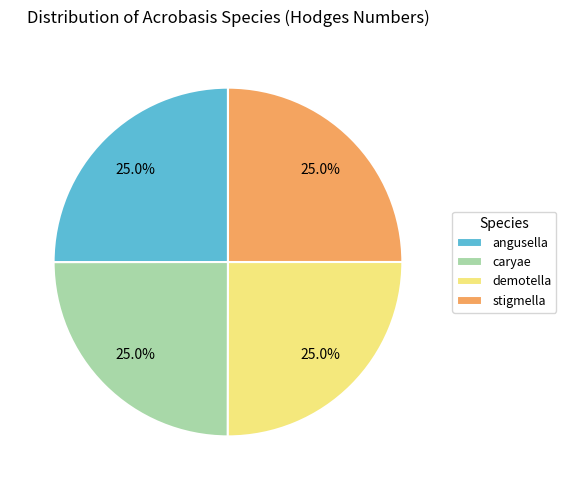

To the nearest percent, what is the average slice percentage?

25%